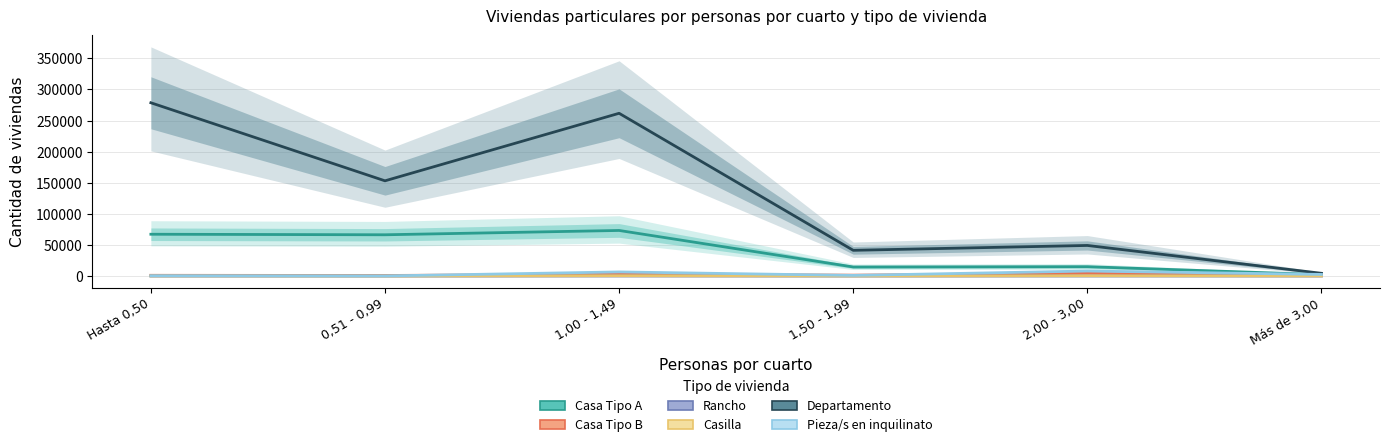

Which label corresponds to the smallest value in the chart?

0,51 - 0,99